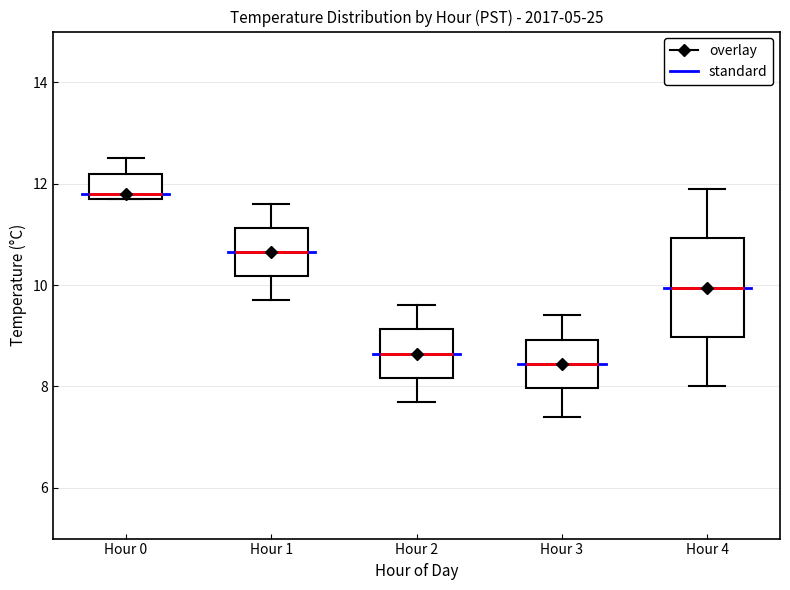

Reading left to right, read every box against the y-axis: the position of its median line, the range the box covers, and the ends of its whiskers. The values are not printed on the chart, so give them approximately, as read against the axis.

Hour 0: median 11.8 (just above the box's lower edge), box 11.8 to 12.2, whiskers 11.8 to 12.6
Hour 1: median 10.6, box 10.2 to 11.2, whiskers 9.8 to 11.6
Hour 2: median 8.6, box 8.2 to 9.2, whiskers 7.8 to 9.6
Hour 3: median 8.4, box 8.0 to 9.0, whiskers 7.4 to 9.4
Hour 4: median 10.0, box 9.0 to 11.0, whiskers 8.0 to 12.0